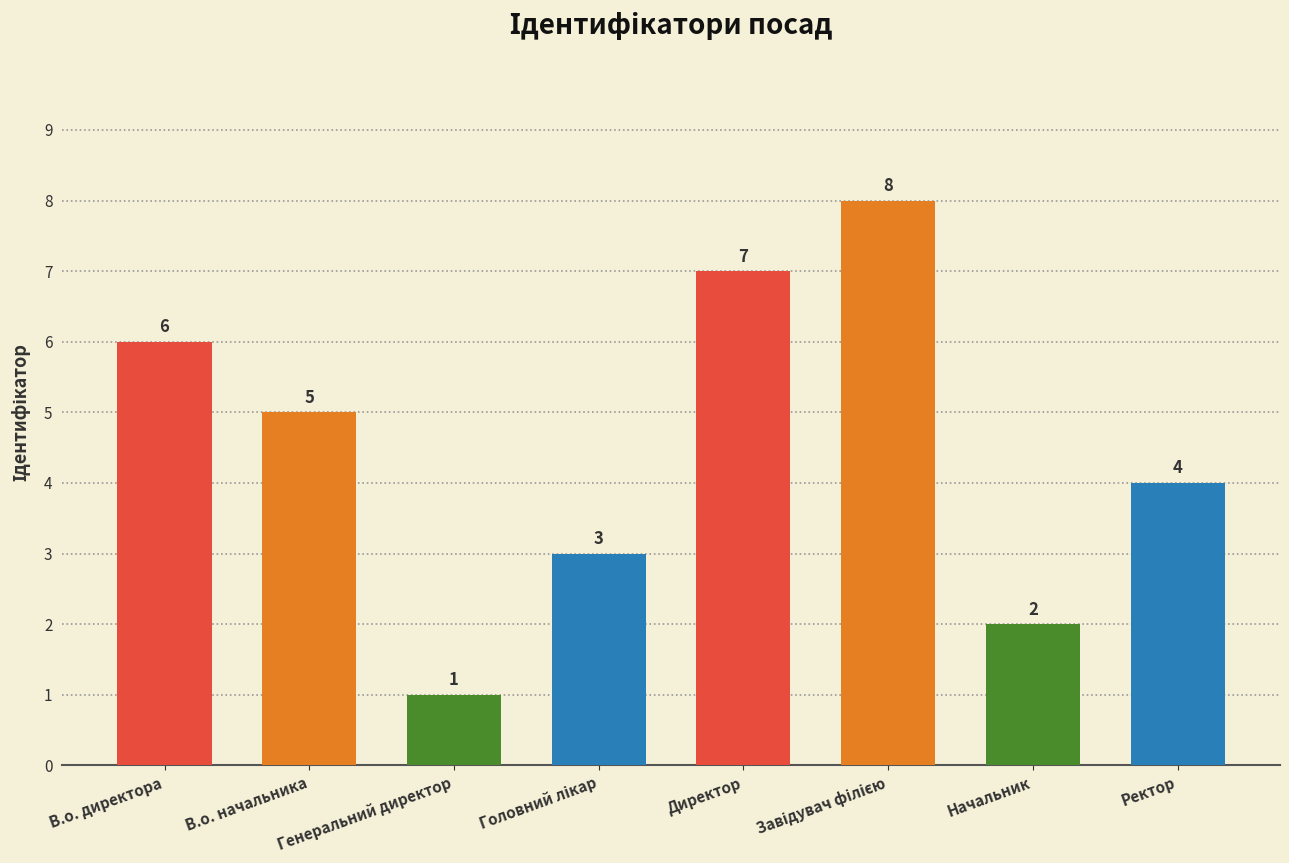

What is the change in value from В.о. директора to Начальник?

-4